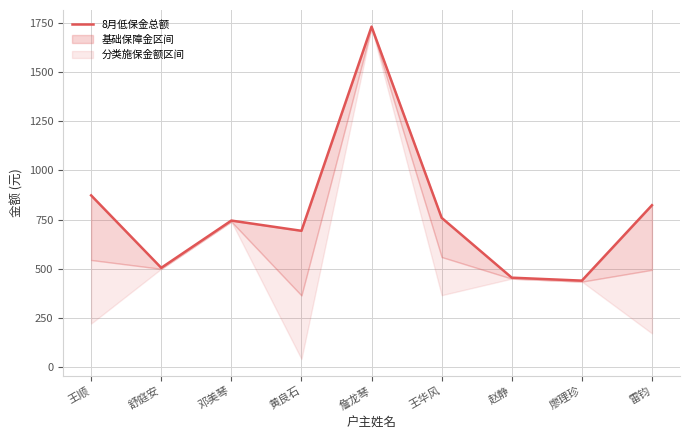

What is the change in value from 廖理珍 to 雷钧?

+383